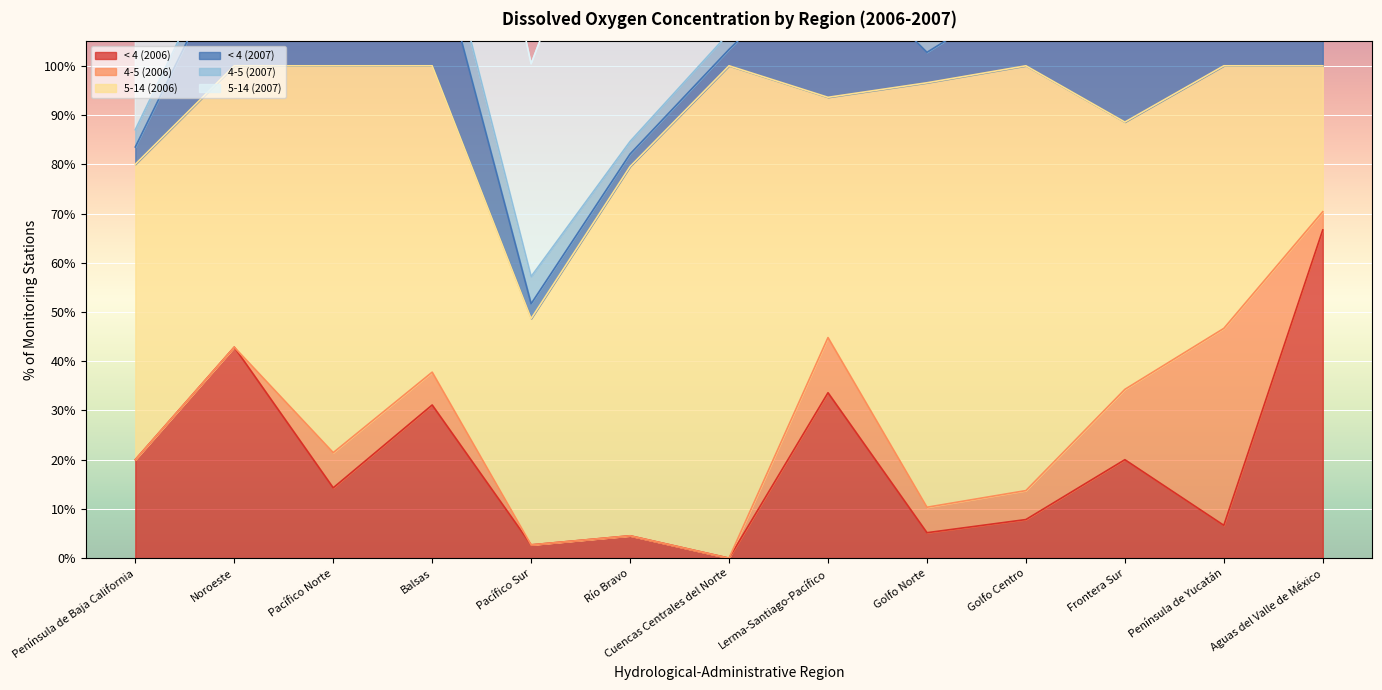

How many lines are shown in the chart?

6